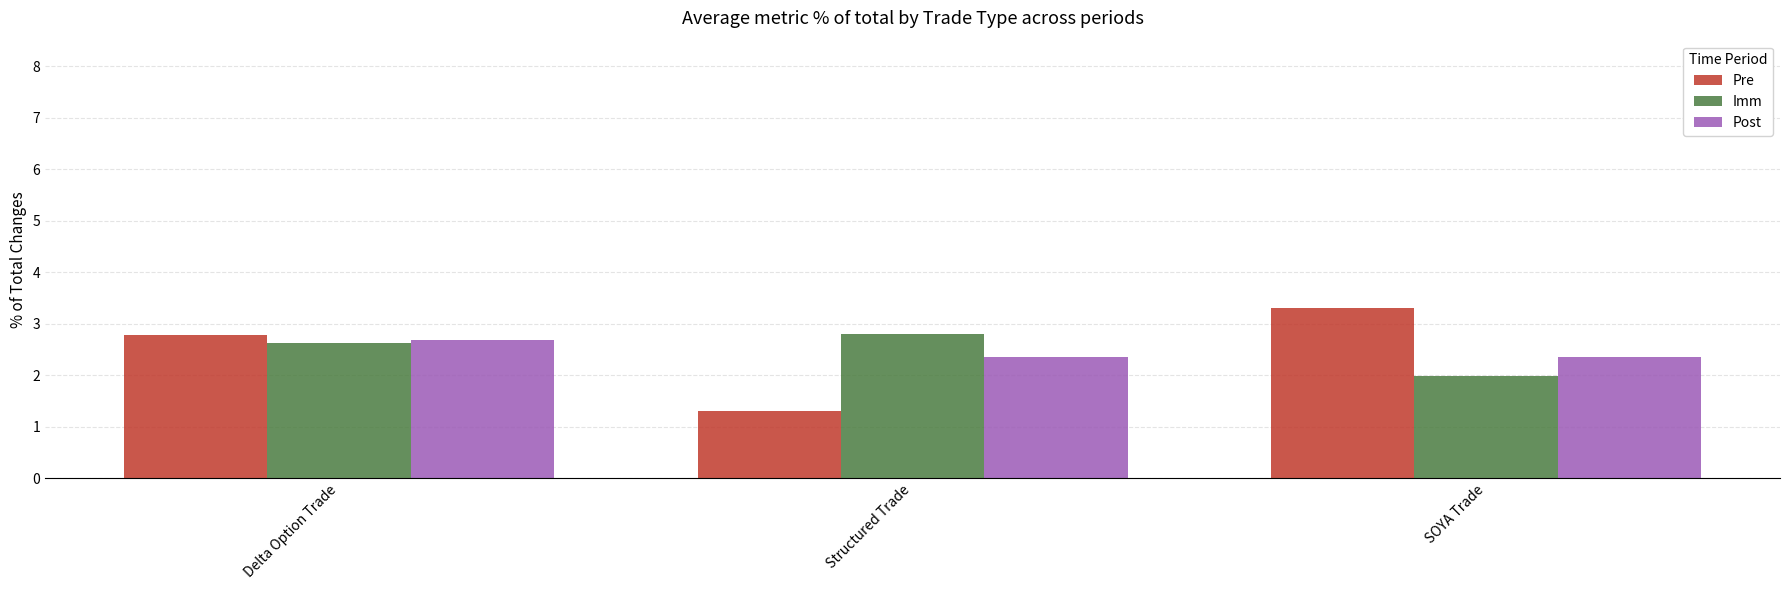

How many data points does each series have?

3